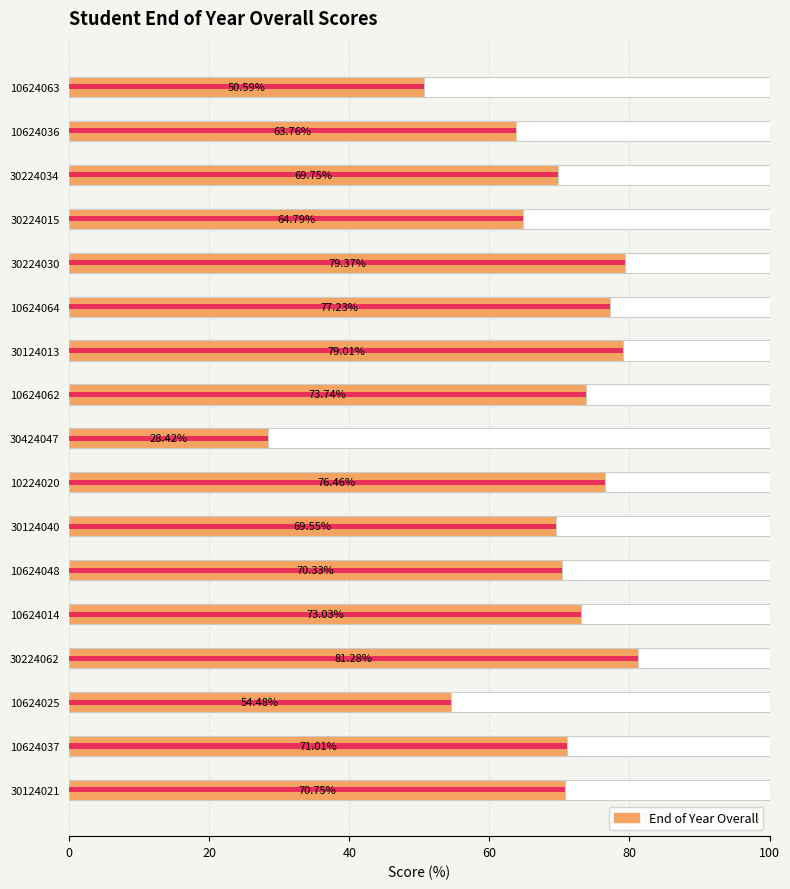

What is the change in value from 10624037 to 10624063?

-20.4